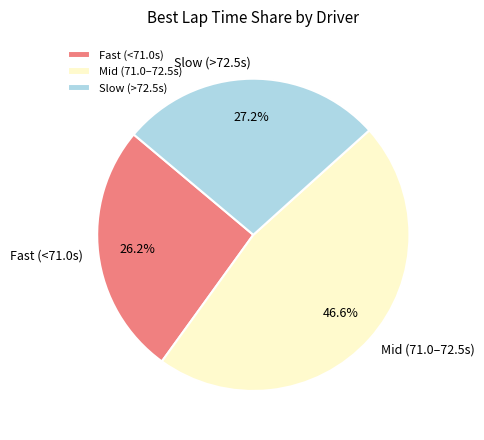

Which category has the smallest portion of the pie?

Fast (<71.0s)